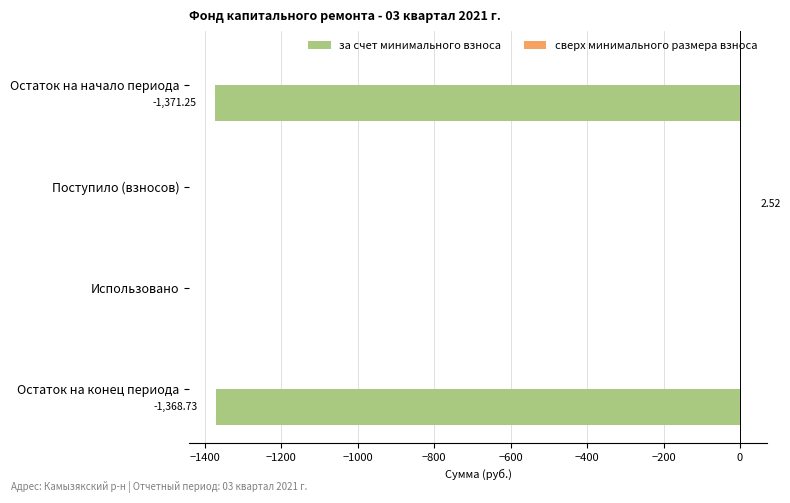

What is the change in value from Остаток на начало периода to Поступило (взносов)?

+1373.8